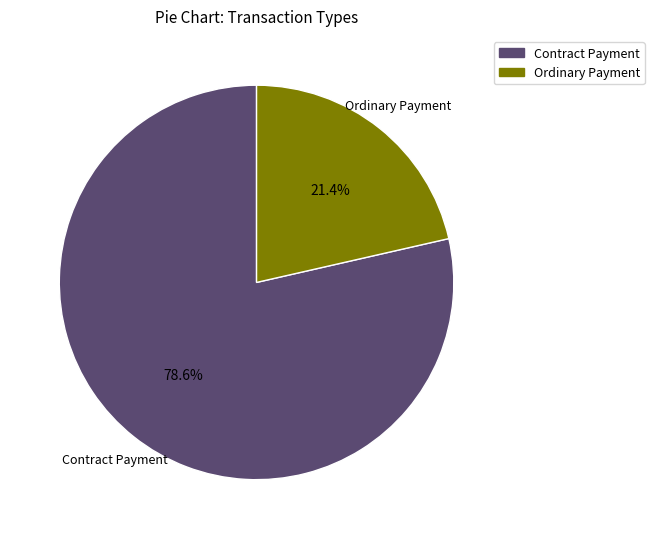

What is the ratio of the value at Ordinary Payment to the value at Contract Payment?

0.3